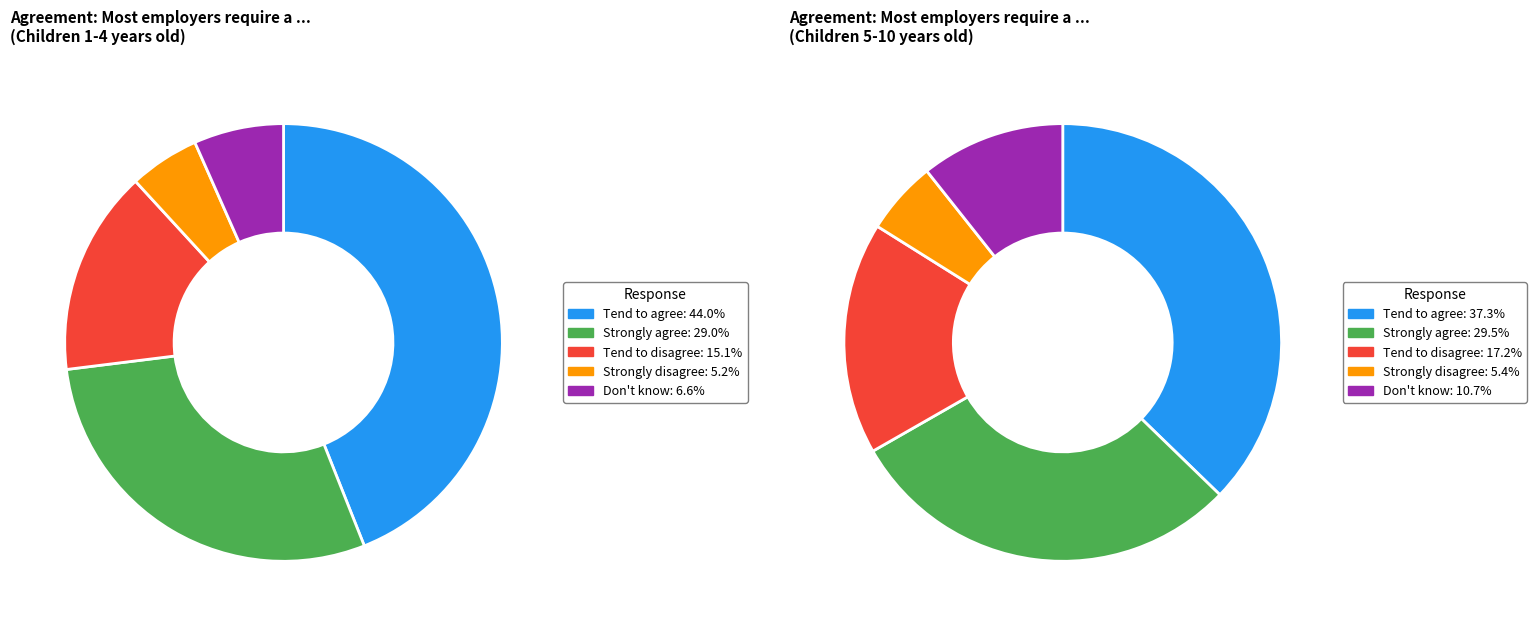

What percentage is the Strongly disagree slice, to the nearest percent?

5%